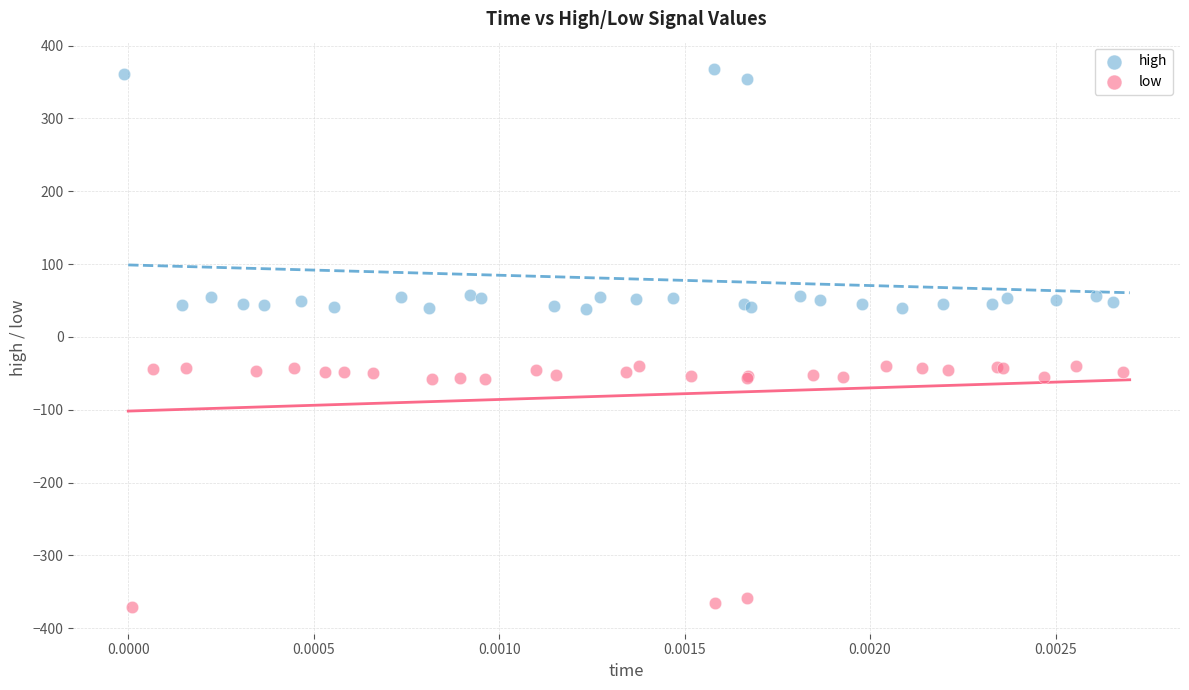

Which series contains the highest Y value?

high